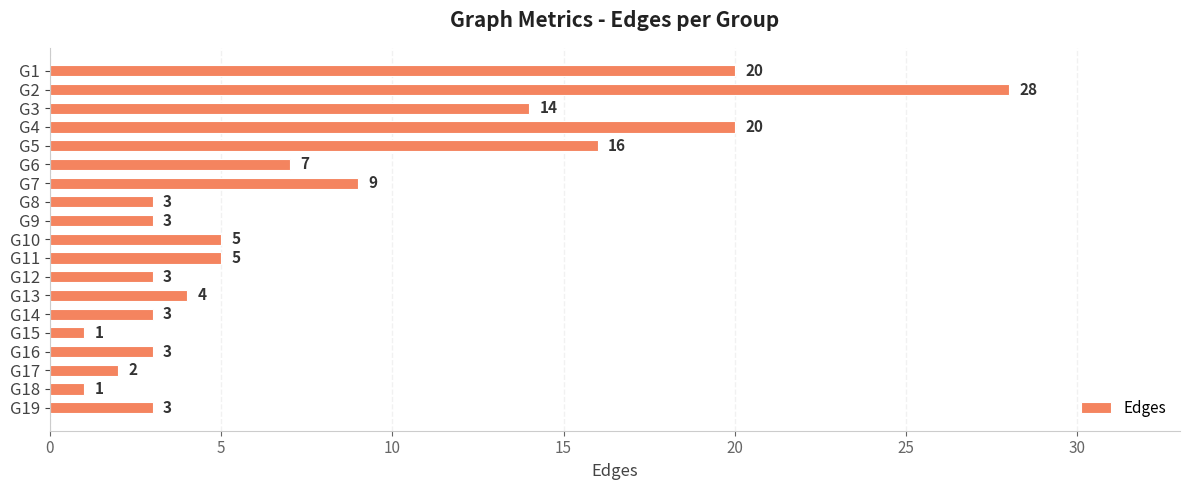

What is the maximum value shown in the chart?

28